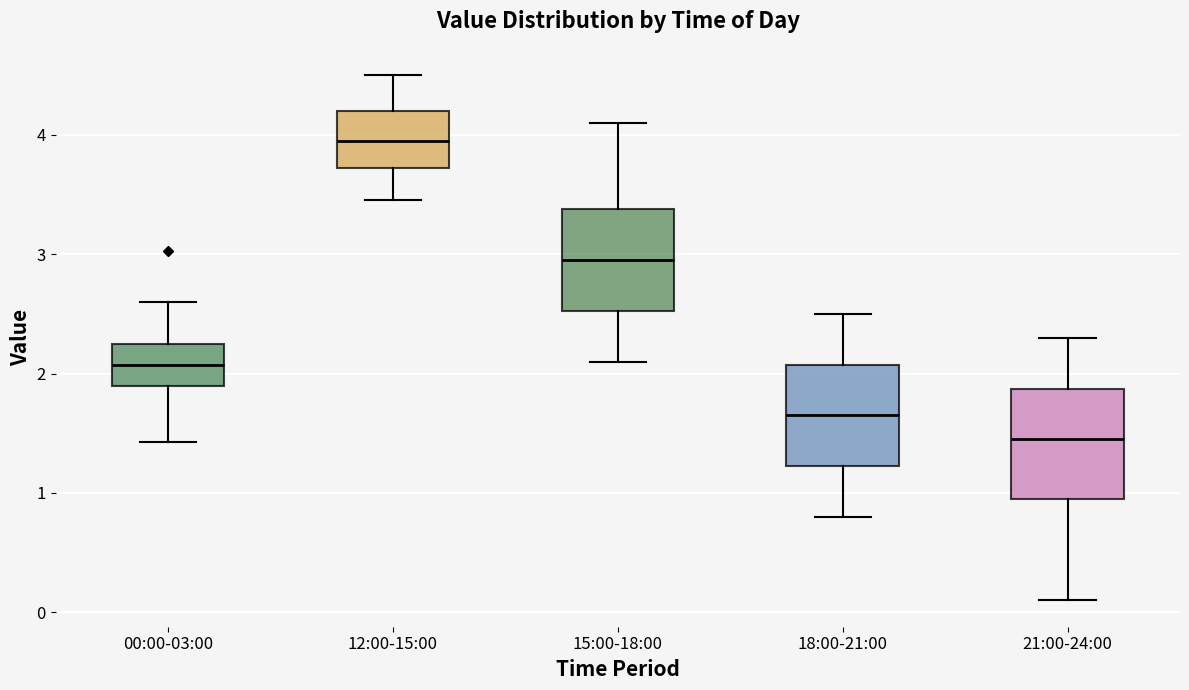

Where is the upper edge of the box for 00:00-03:00 on the y-axis? The values are not printed on the chart, so give them approximately, as read against the axis.

2.3